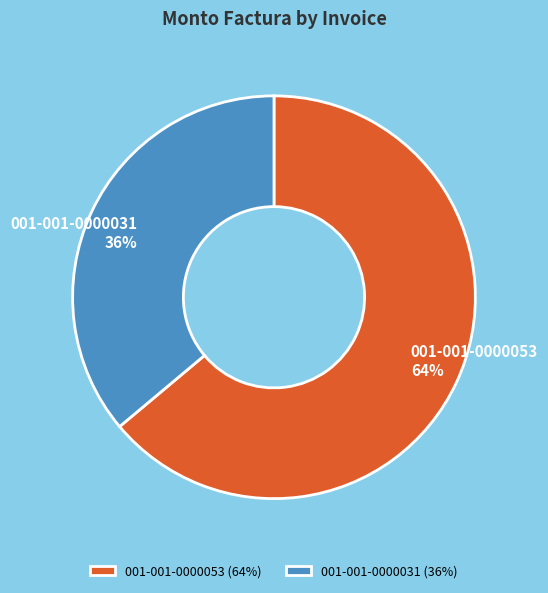

Which slice is the largest?

001-001-0000053